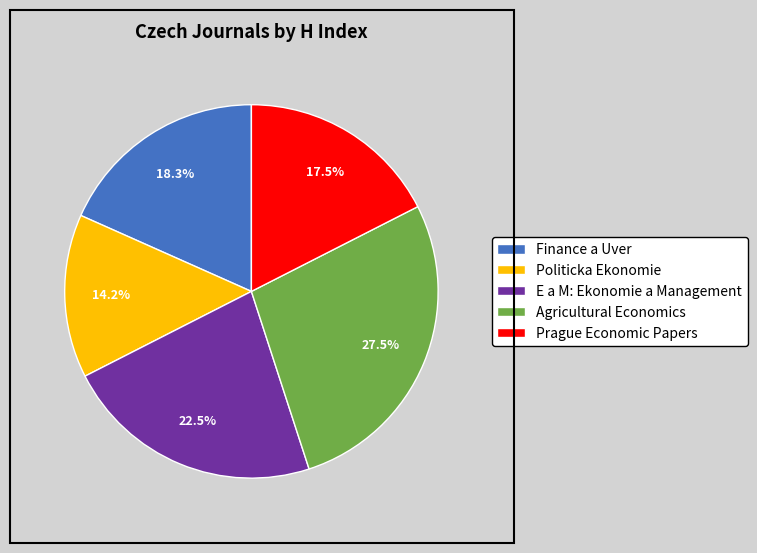

To the nearest percent, what is the difference between the largest and smallest slice percentages?

13%